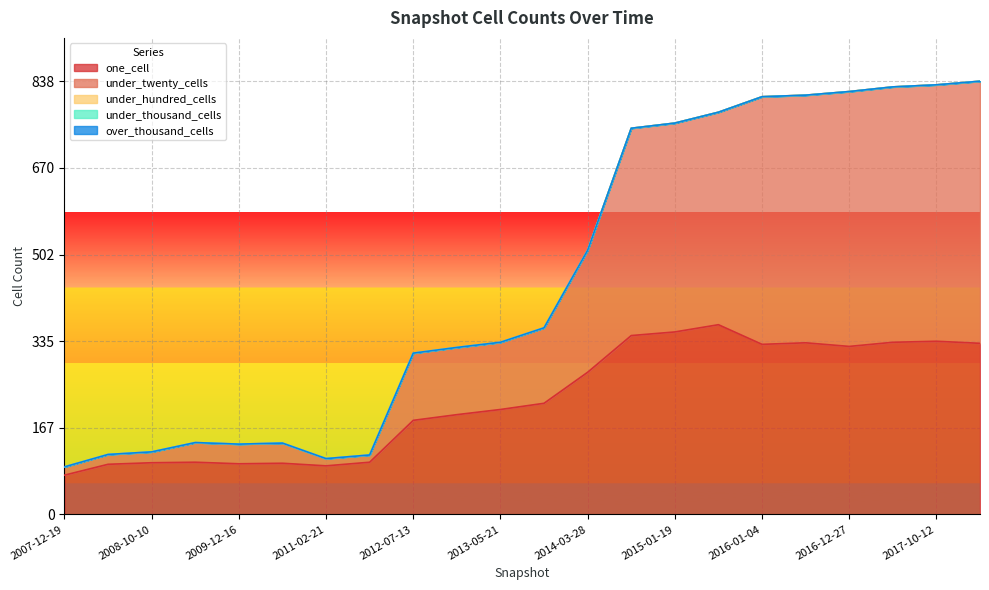

True or false: under_thousand_cells and over_thousand_cells cross at least once.

False